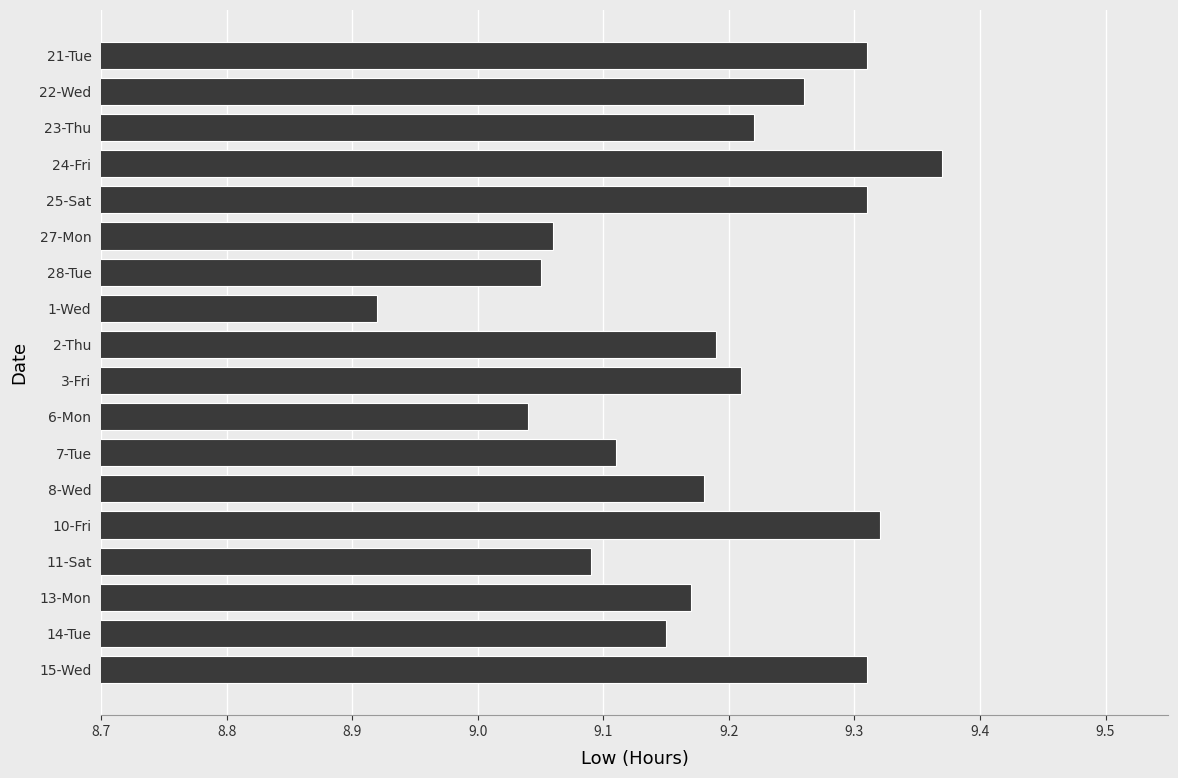

How many values are below 9?

1